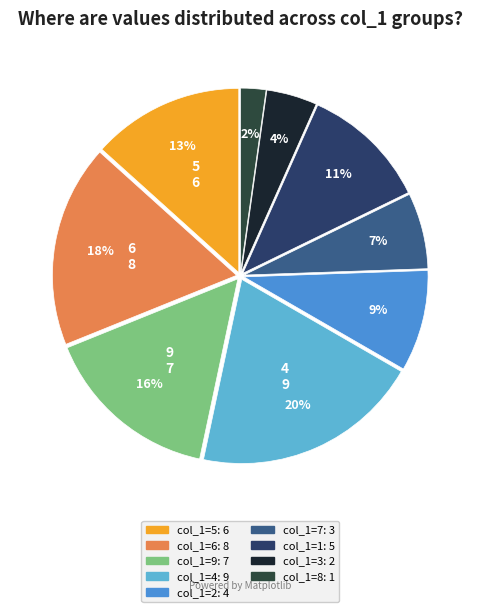

Is there any slice that represents more than half of the pie?

No